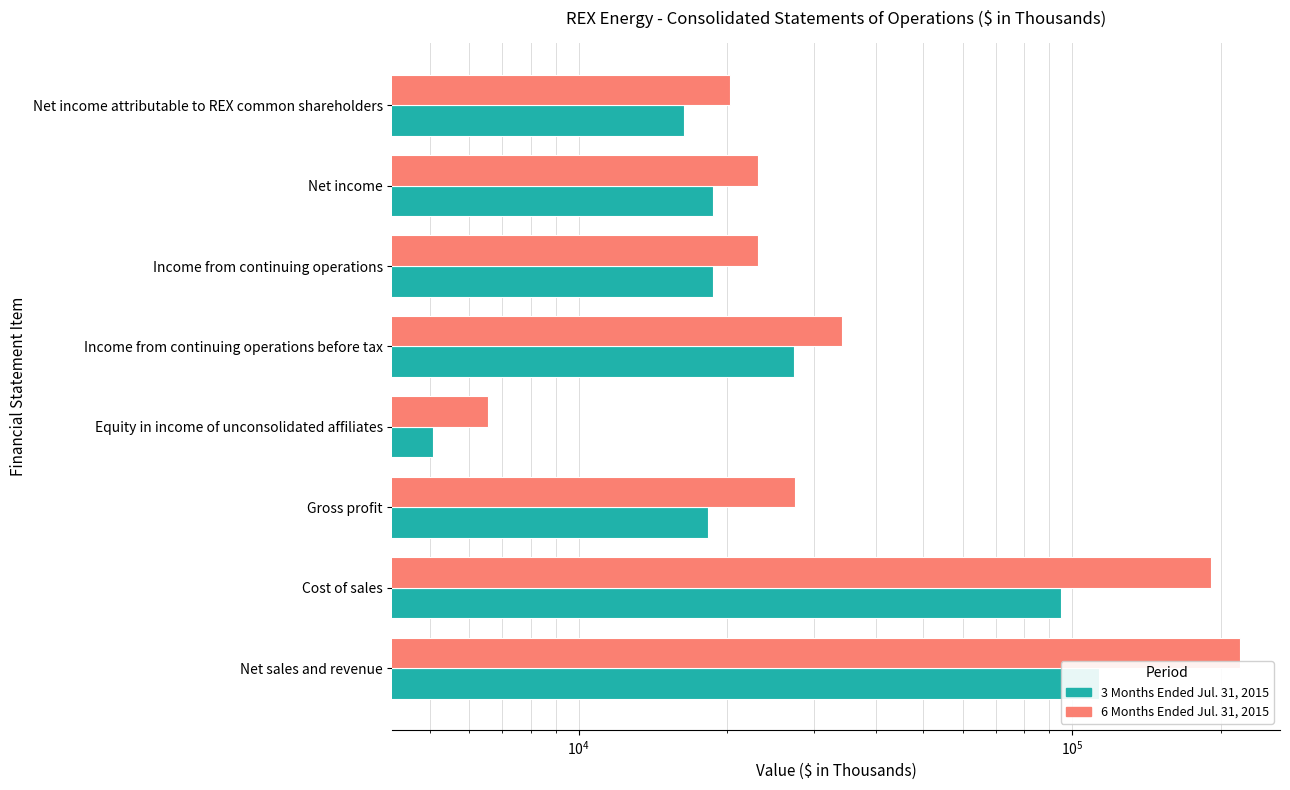

Which series has the widest spread of values?

6 Months Ended Jul. 31, 2015